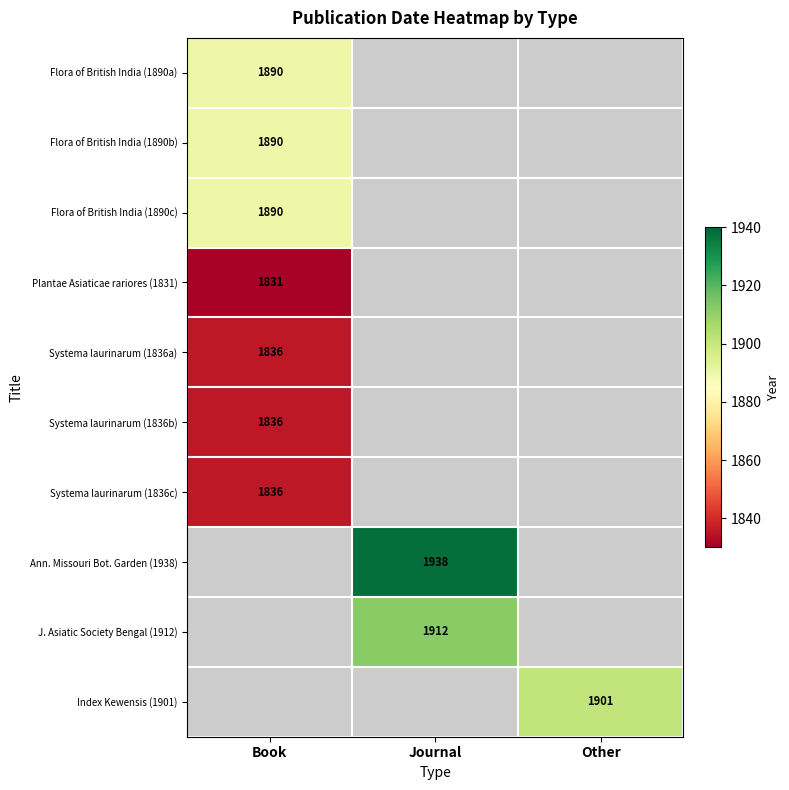

What is the total value across all series at Other?

1901